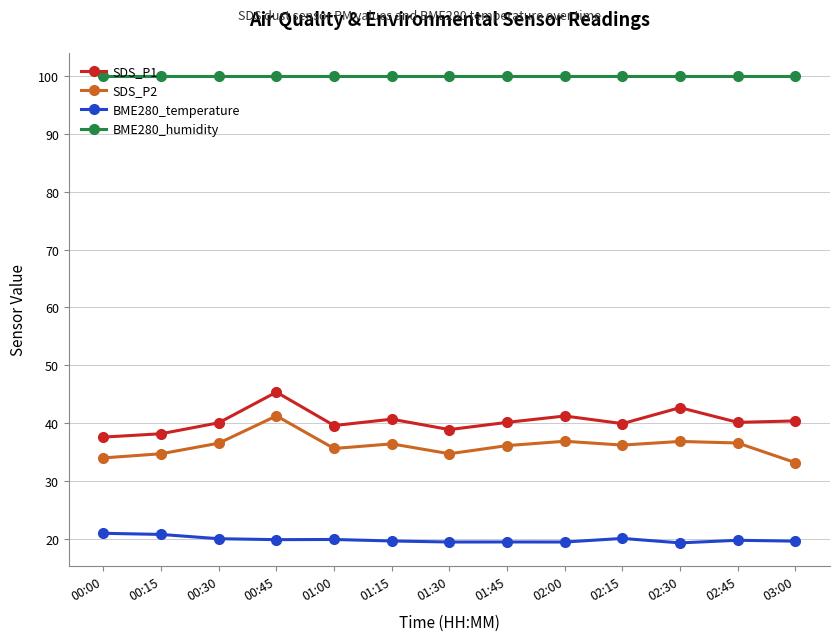

List the series in order of their peak value, lowest first.

BME280_temperature, SDS_P2, SDS_P1, BME280_humidity